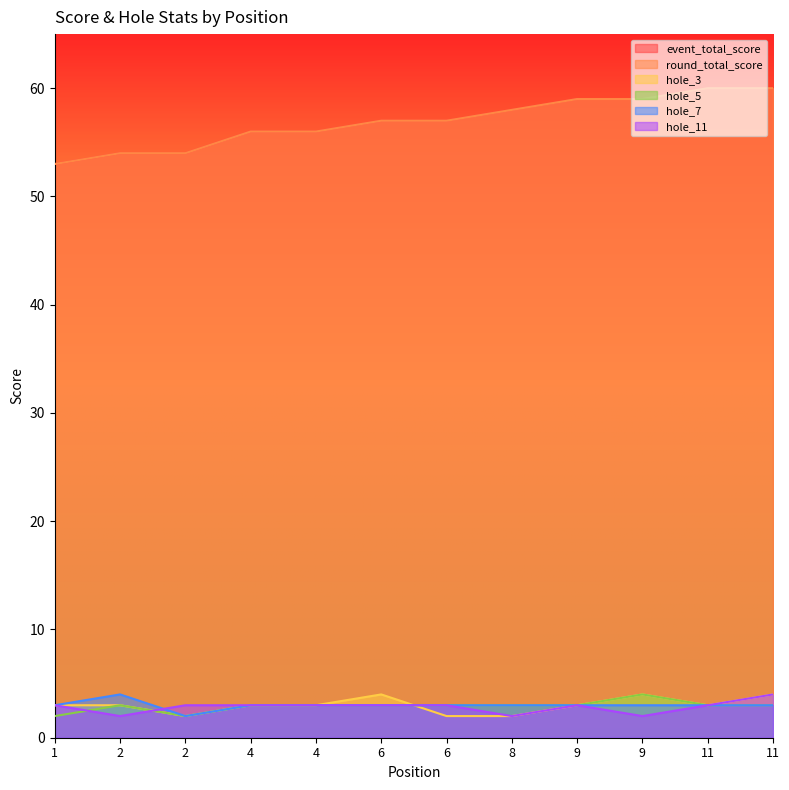

What is the lowest value of the event_total_score series?

53